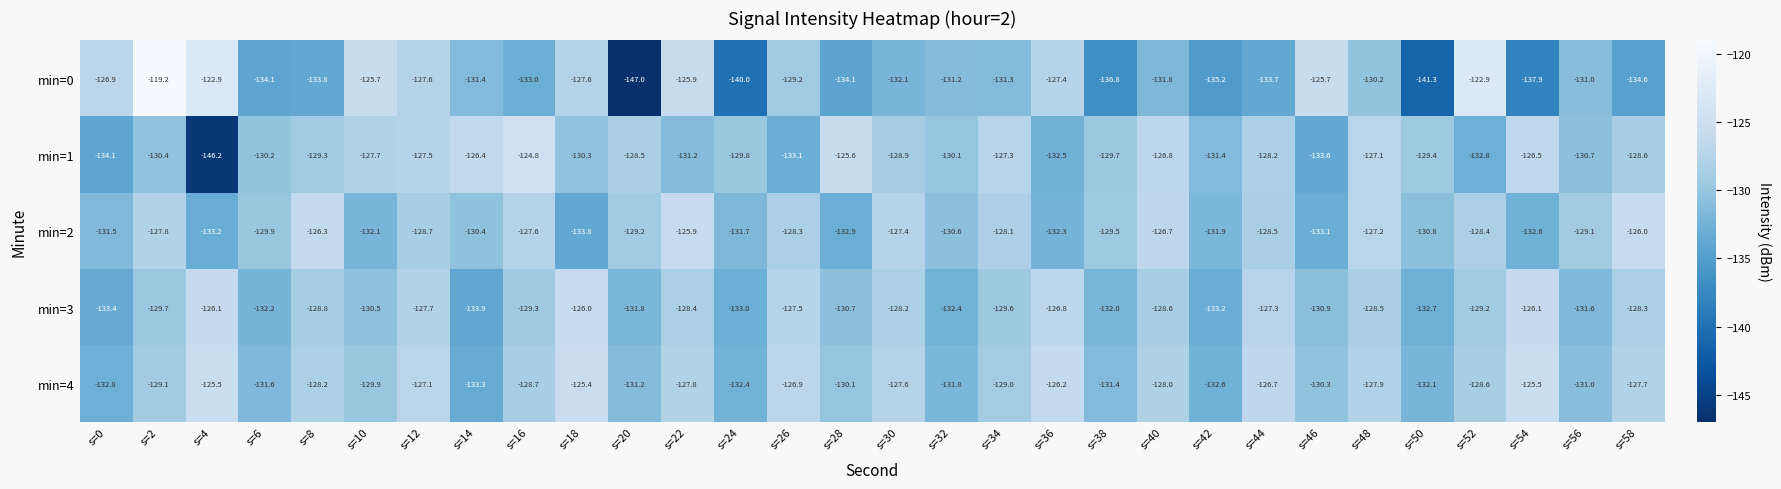

Which series has the widest spread of values?

min=0